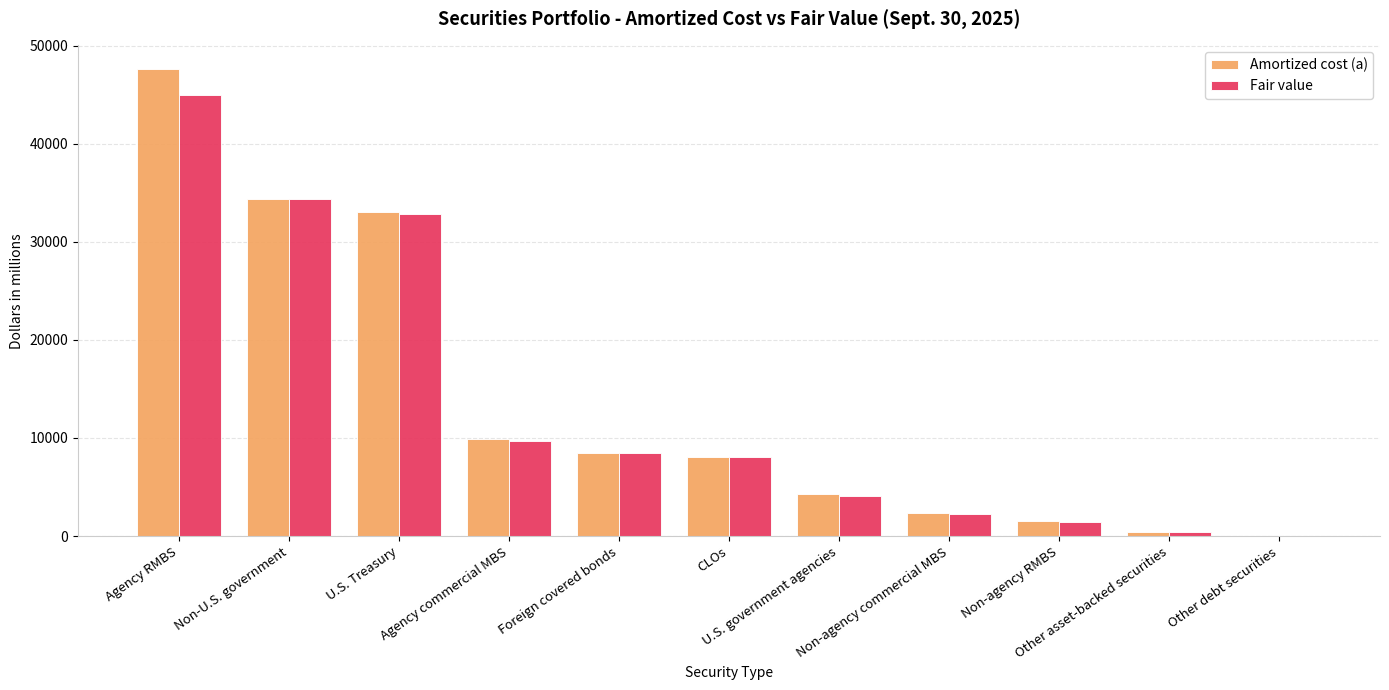

What is the maximum value for Fair value?

44964